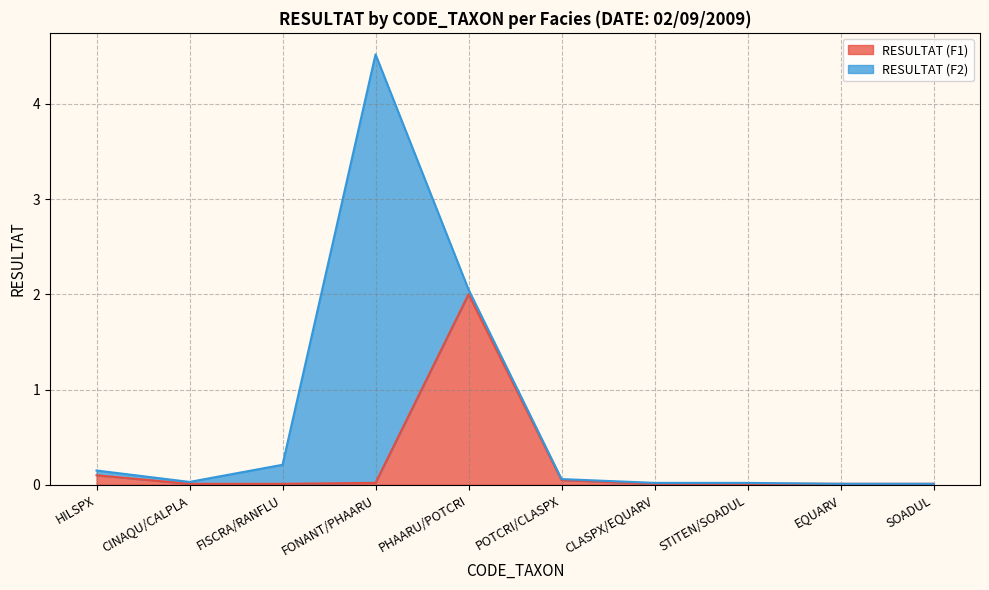

Does the chart display data point markers on the line(s)?

No